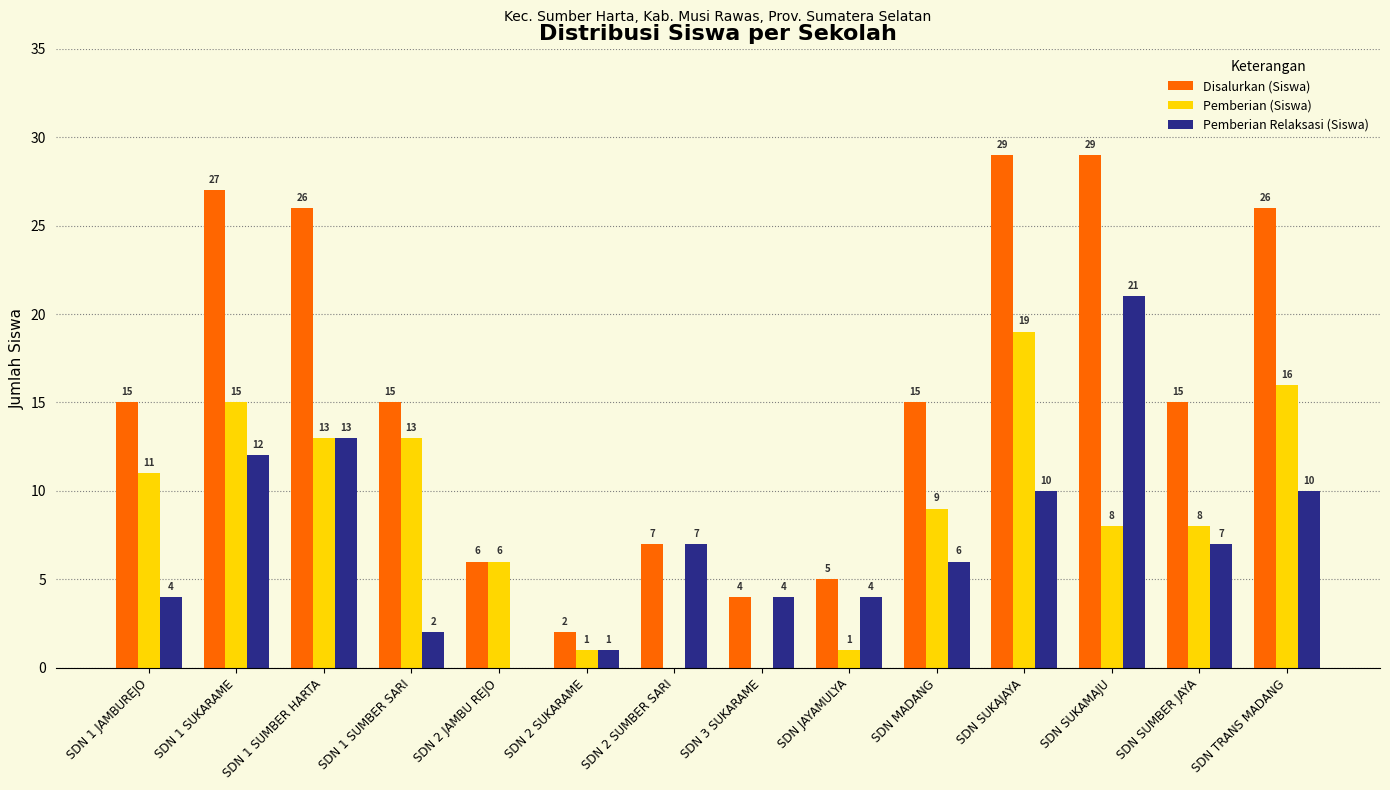

What is the approximate value of Pemberian (Siswa) at SDN 2 JAMBU REJO, to the nearest 10?

10